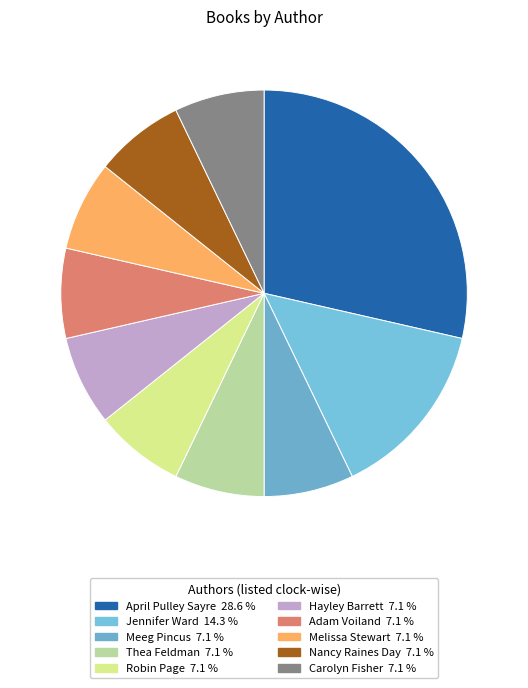

What is the largest slice in the pie chart?

April Pulley Sayre (19020072)